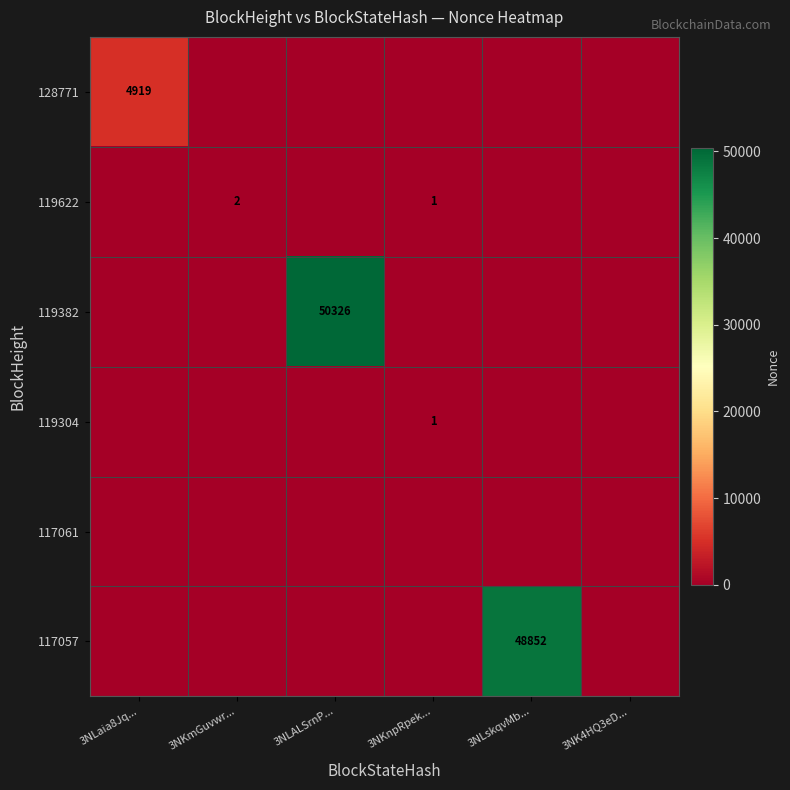

Which has a higher value, 3NKnpRpek... or 3NLALSrnP...?

3NKnpRpek...